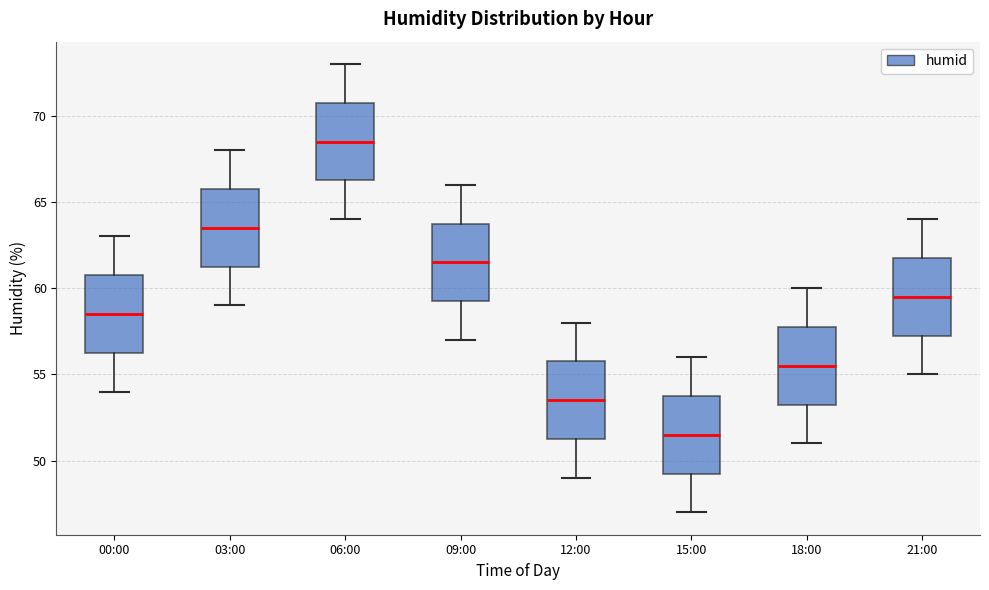

Reading left to right, read every box against the y-axis: the position of its median line, the range the box covers, and the ends of its whiskers. The values are not printed on the chart, so give them approximately, as read against the axis.

00:00: median 58.5, box 56.5 to 61.0, whiskers 54.0 to 63.0
03:00: median 63.5, box 61.5 to 66.0, whiskers 59.0 to 68.0
06:00: median 68.5, box 66.5 to 71.0, whiskers 64.0 to 73.0
09:00: median 61.5, box 59.5 to 64.0, whiskers 57.0 to 66.0
12:00: median 53.5, box 51.5 to 56.0, whiskers 49.0 to 58.0
15:00: median 51.5, box 49.5 to 54.0, whiskers 47.0 to 56.0
18:00: median 55.5, box 53.5 to 58.0, whiskers 51.0 to 60.0
21:00: median 59.5, box 57.5 to 62.0, whiskers 55.0 to 64.0